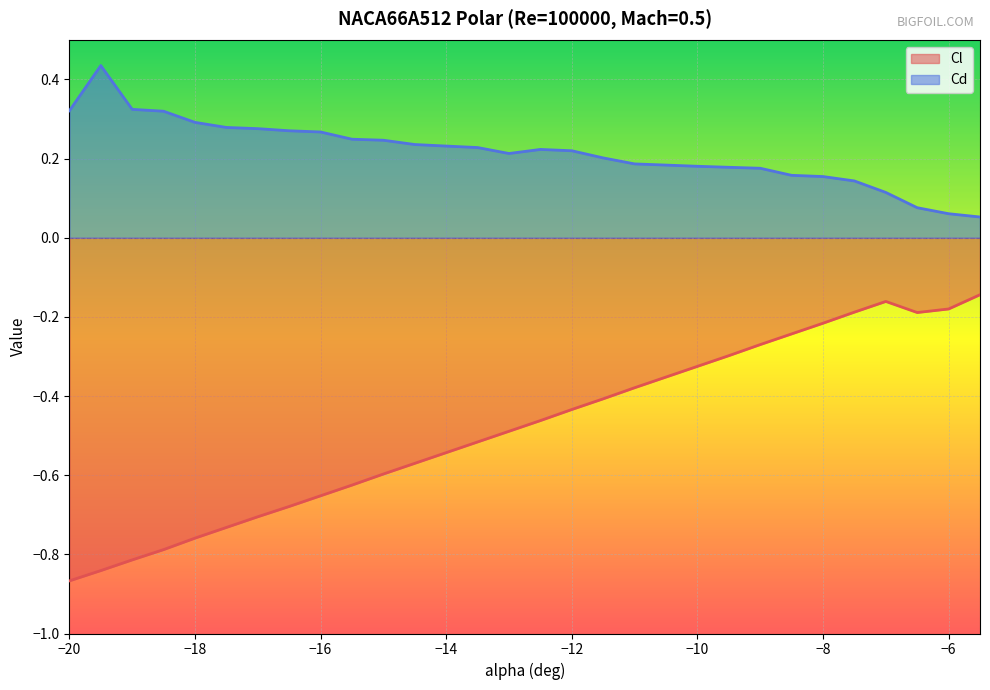

What position from the left is -5.5?

30